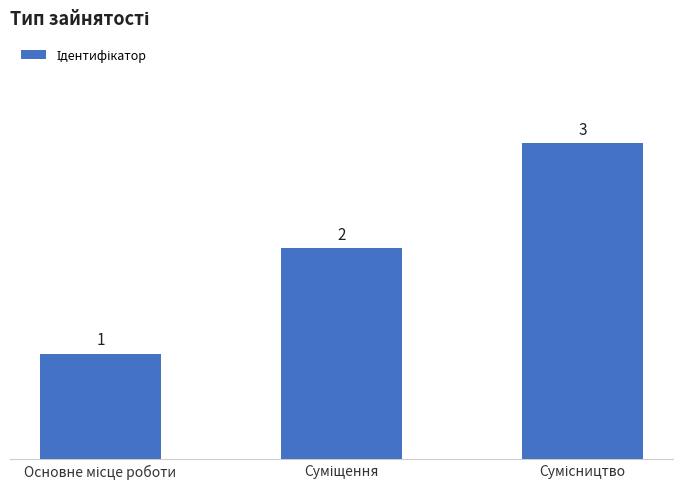

What is the greatest value displayed?

3